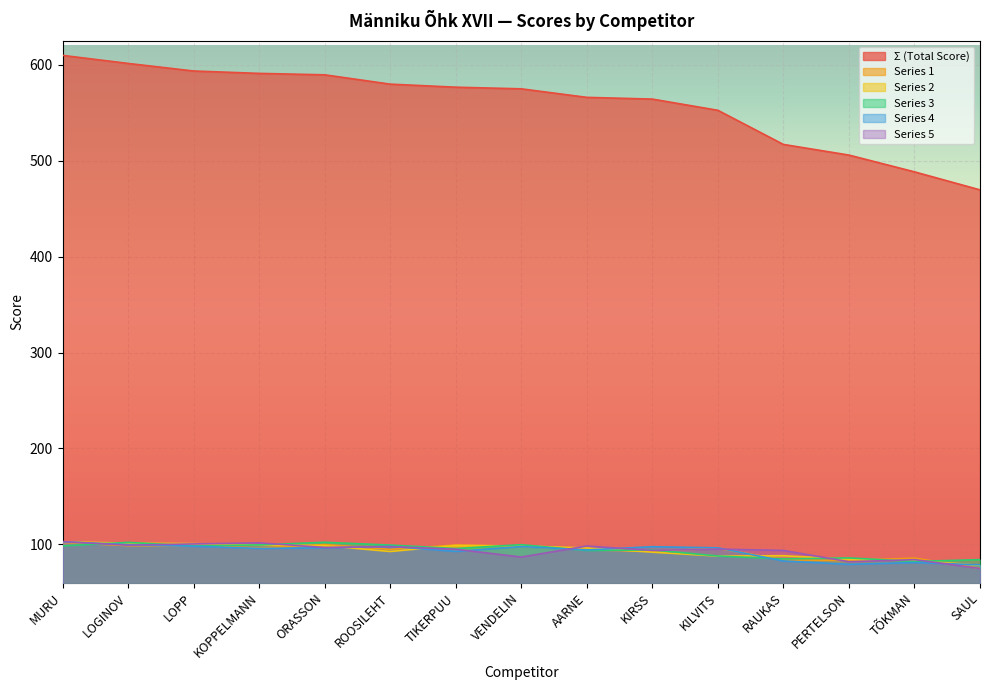

What is the average value of the Series 1 series?

93.1